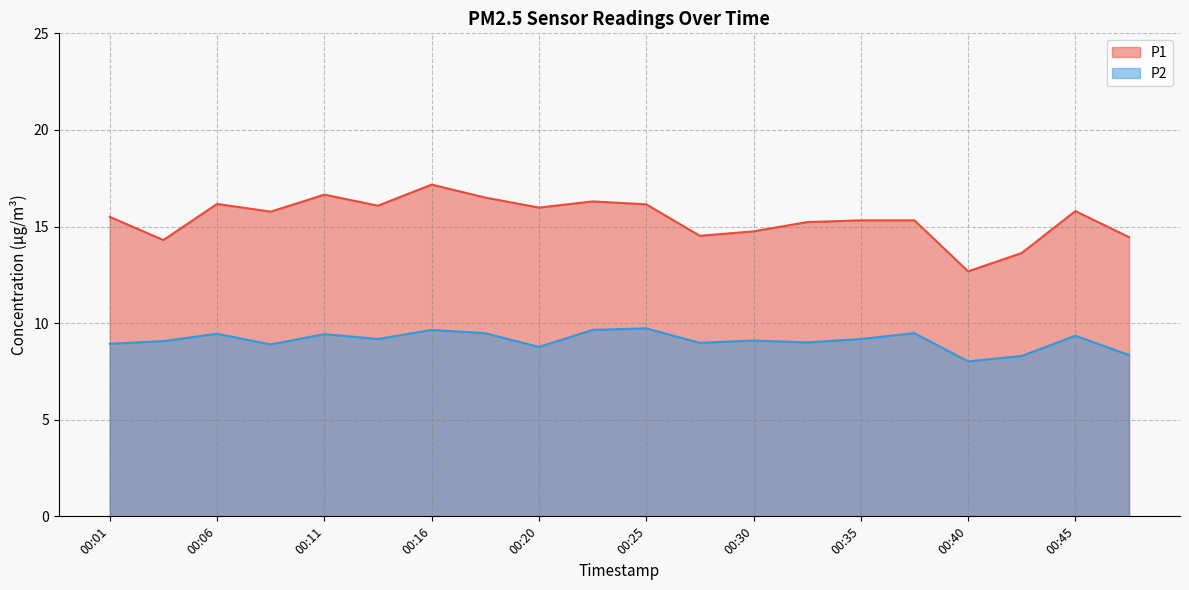

What is the approximate value of P1 at 00:16?

17.2